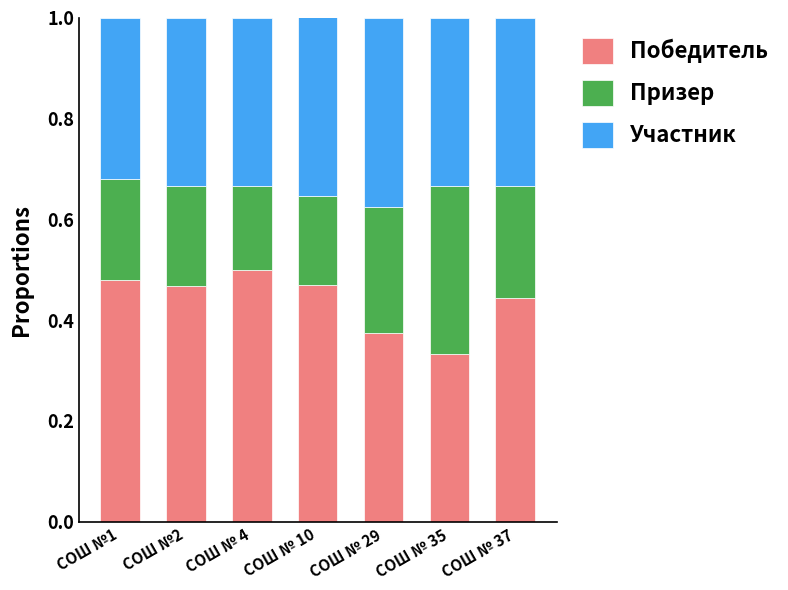

What is the total value across all series at СОШ № 29?

1.0